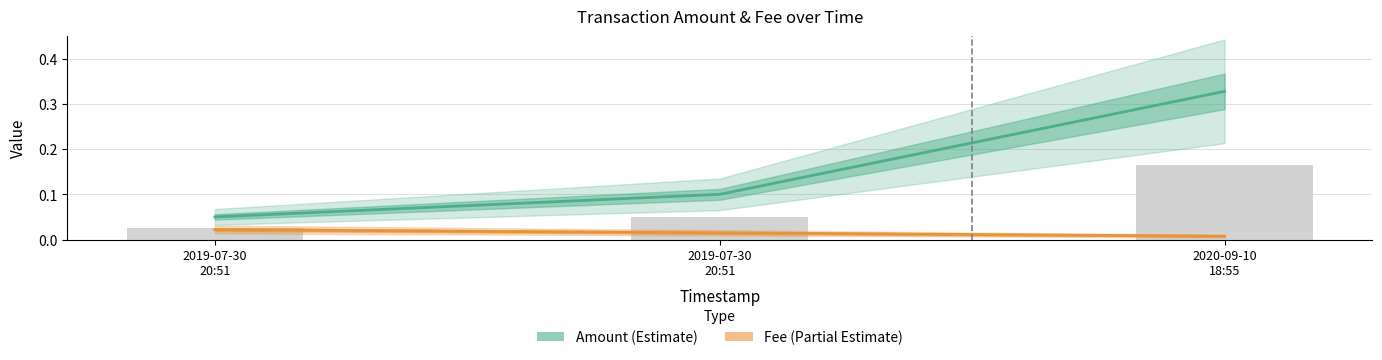

Which label corresponds to the largest value in the chart?

2020-09-10
18:55